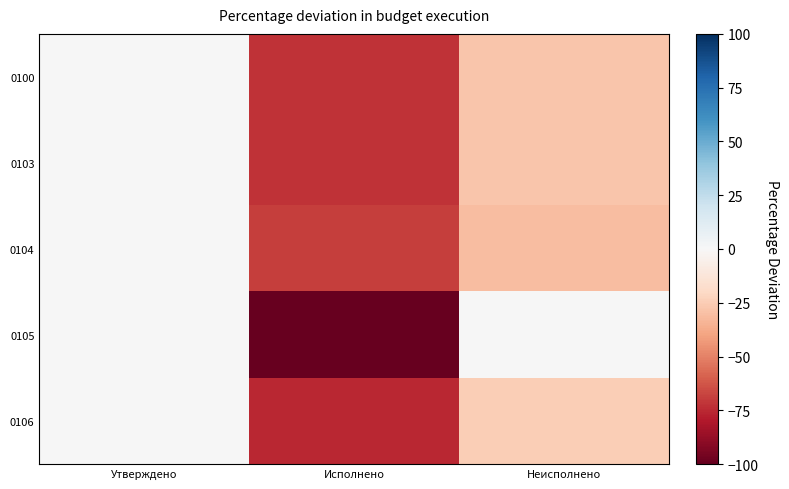

Between Исполнено and Неисполнено, which series saw the biggest shift?

0105